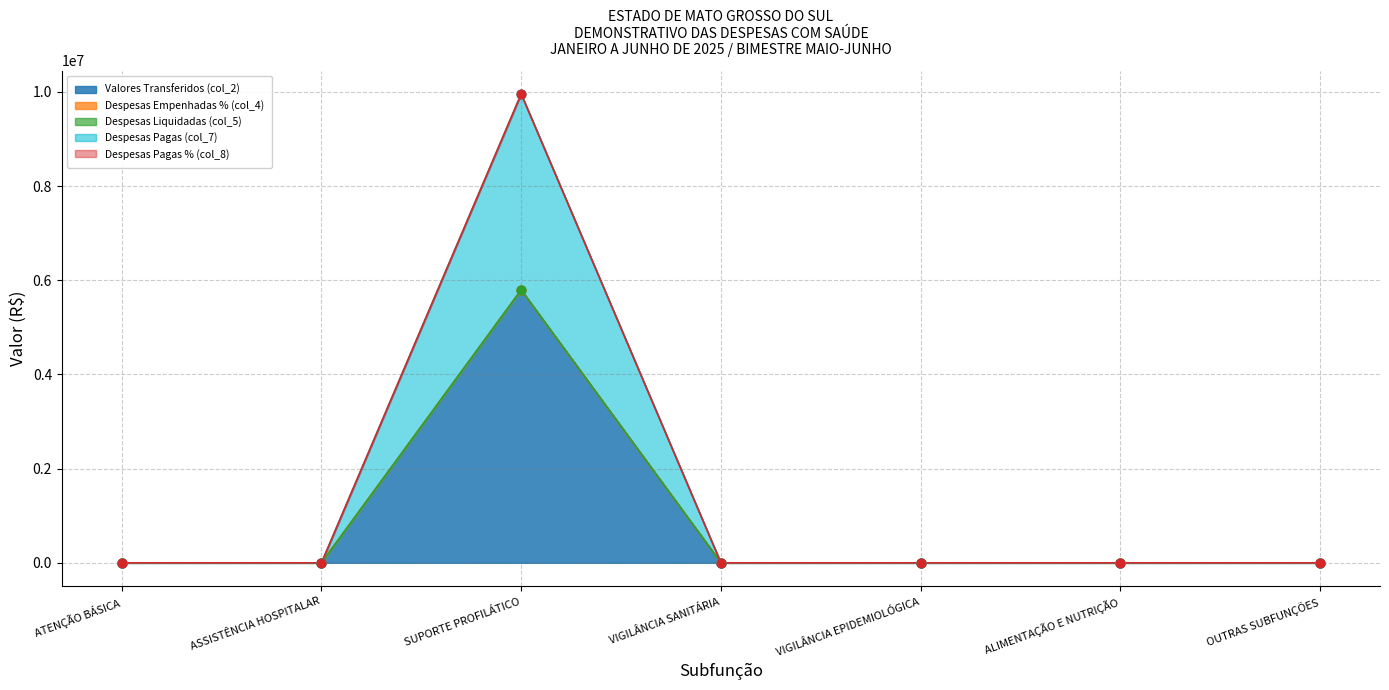

Which series reaches the maximum Y coordinate?

Despesas Pagas (col_7)